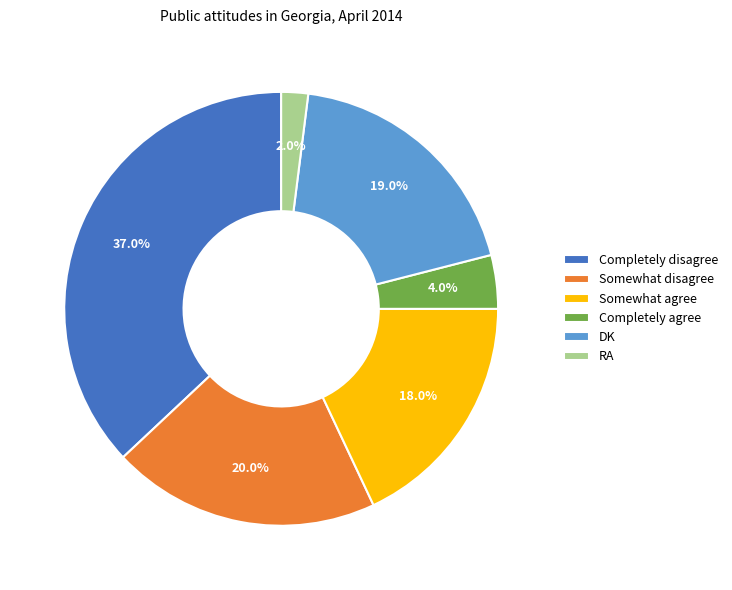

How many segments does this pie chart have?

6